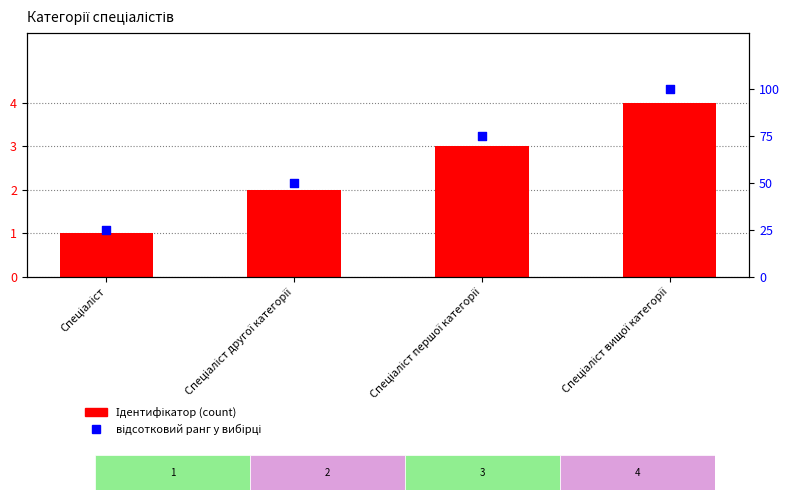

What are all the series names shown in the legend?

Ідентифікатор, відсотковий ранг